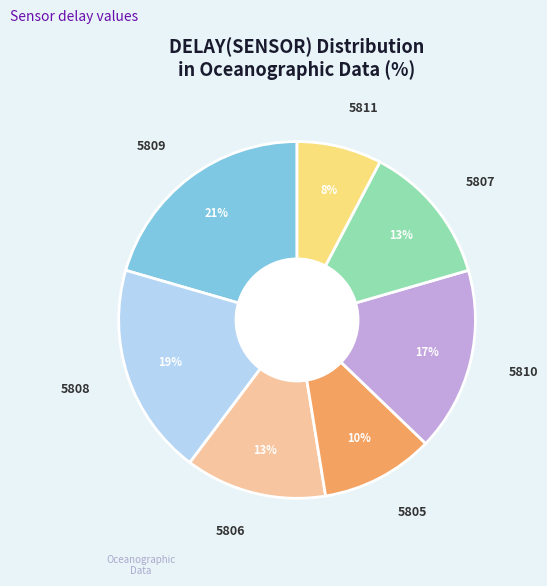

Does any single category account for the majority?

No